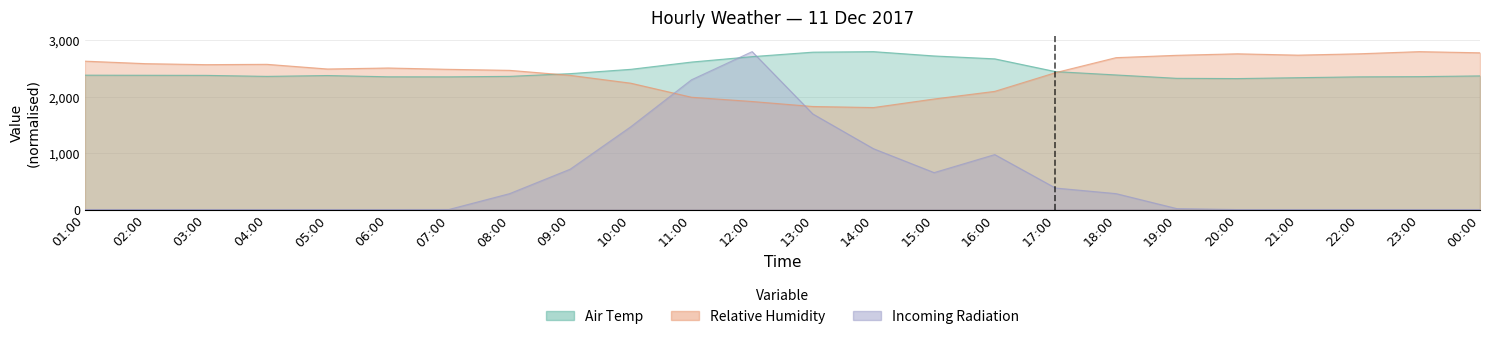

Where do Incoming Radiation and Air Temp first cross each other?

11:00 and 12:00